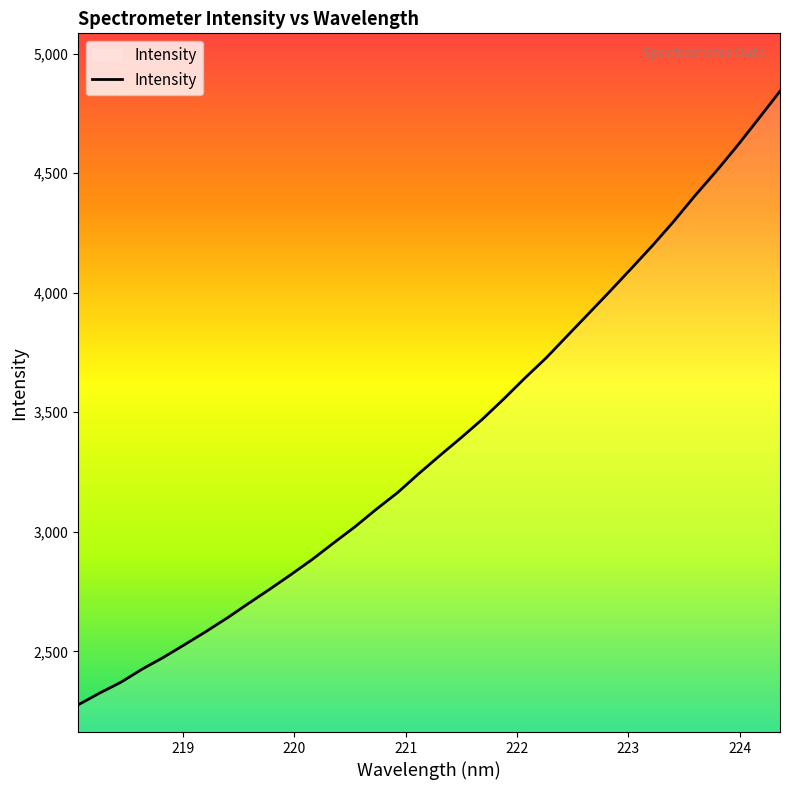

What is the difference between the maximum and minimum values?

2566.7